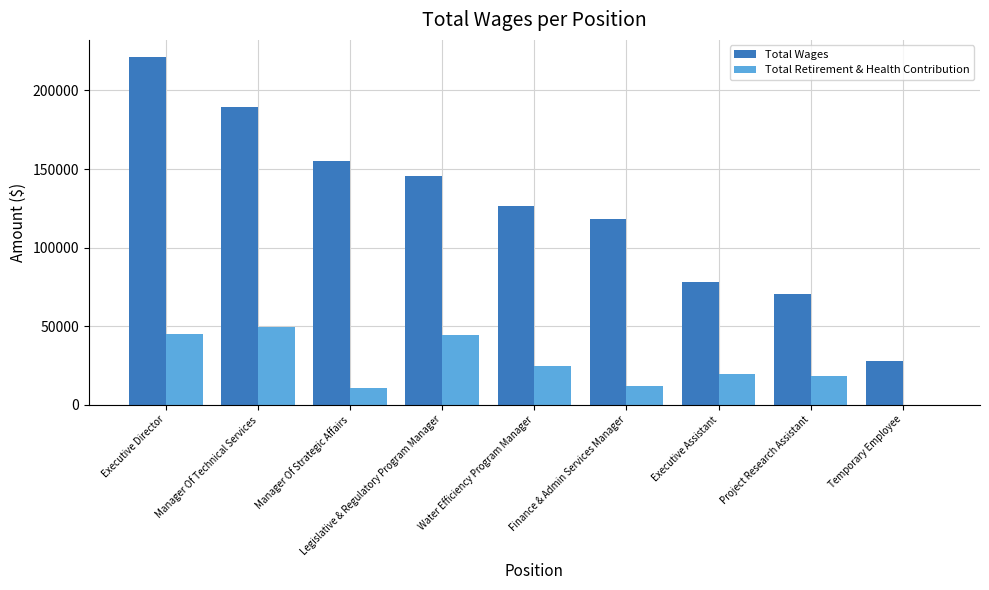

What is the approximate value of Total Retirement & Health Contribution at Project Research Assistant, to the nearest 10?

18540